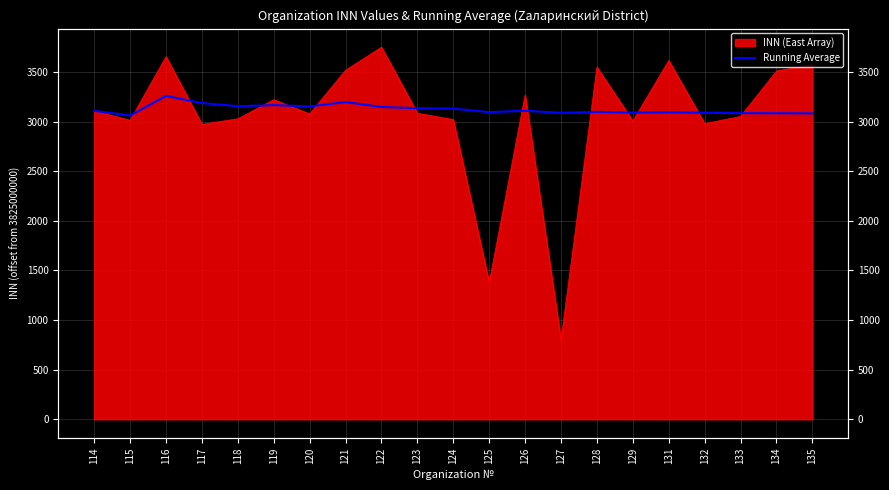

How many values are below 3110?

10